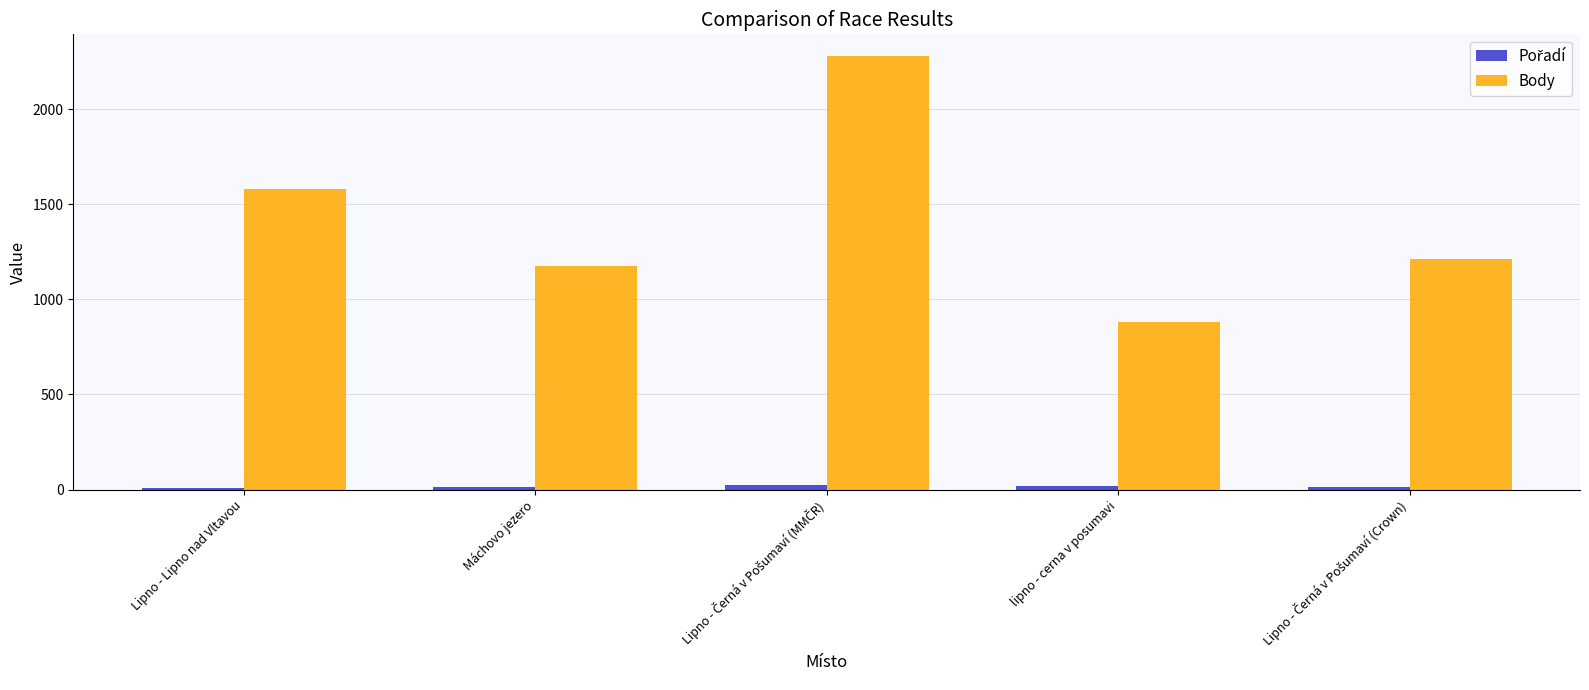

The Body series shows 1176 at Máchovo jezero. True or false?

True